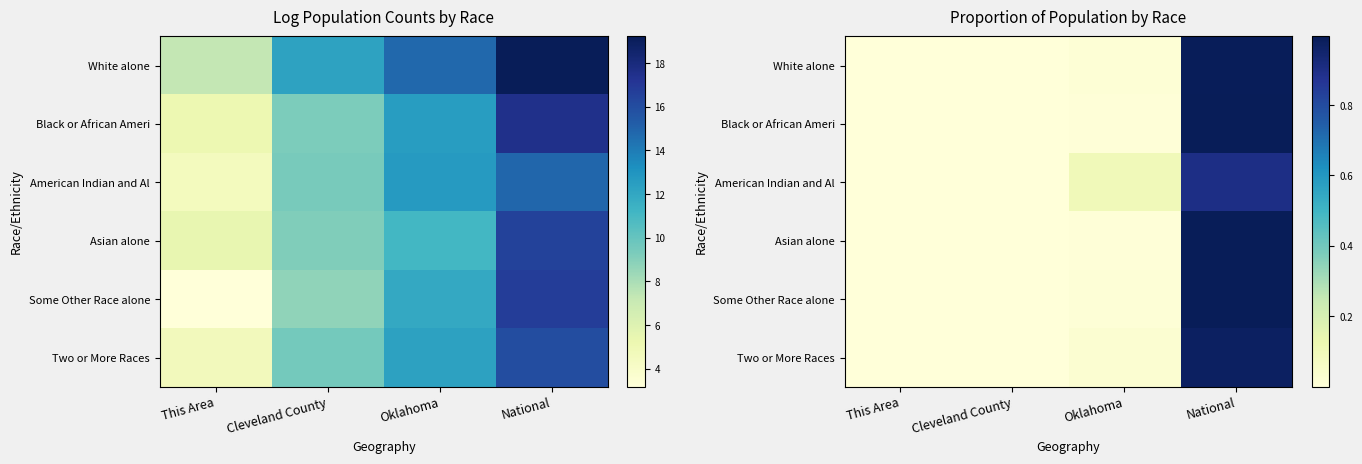

Which series has the largest total across all categories?

White alone